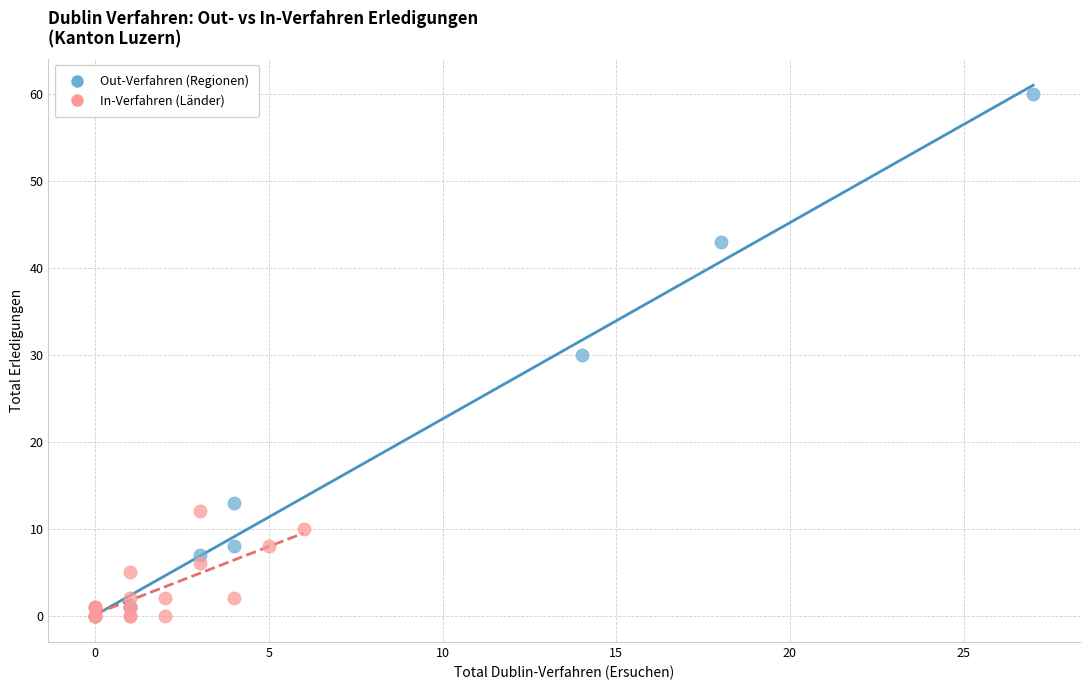

Which series has the widest spread of Y values?

Out-Verfahren (Regionen)